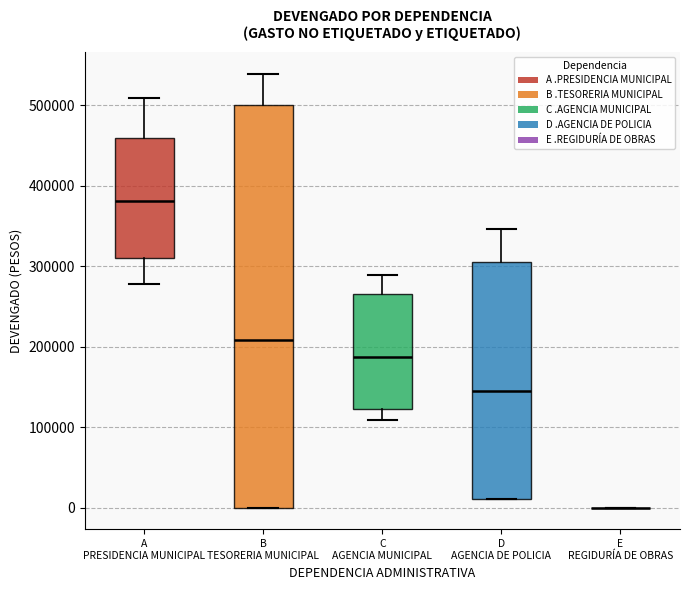

Reading left to right, read every box against the y-axis: the position of its median line, the range the box covers, and the ends of its whiskers. The values are not printed on the chart, so give them approximately, as read against the axis.

A PRESIDENCIA MUNICIPAL: median 380000, box 310000 to 460000, whiskers 280000 to 510000
B TESORERIA MUNICIPAL: median 210000, box 0 to 500000, whiskers 0 to 540000
C AGENCIA MUNICIPAL: median 190000, box 120000 to 270000, whiskers 110000 to 290000
D AGENCIA DE POLICIA: median 140000, box 10000 to 310000, whiskers 10000 to 350000
E REGIDURÍA DE OBRAS: box collapsed to a line at 0, whiskers 0 to 0